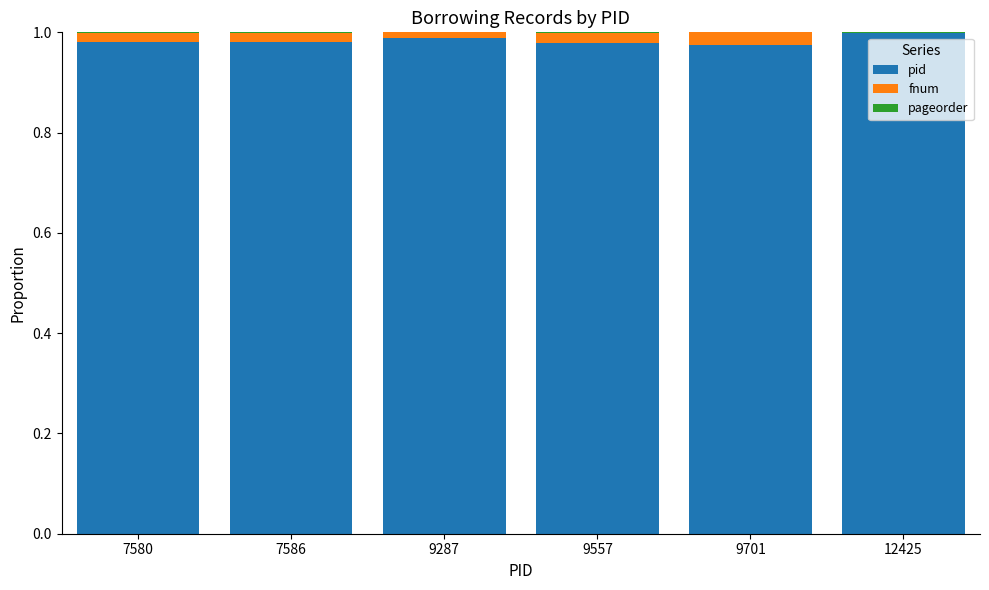

True or false: pid has a value of 1.0 at 7580.

True